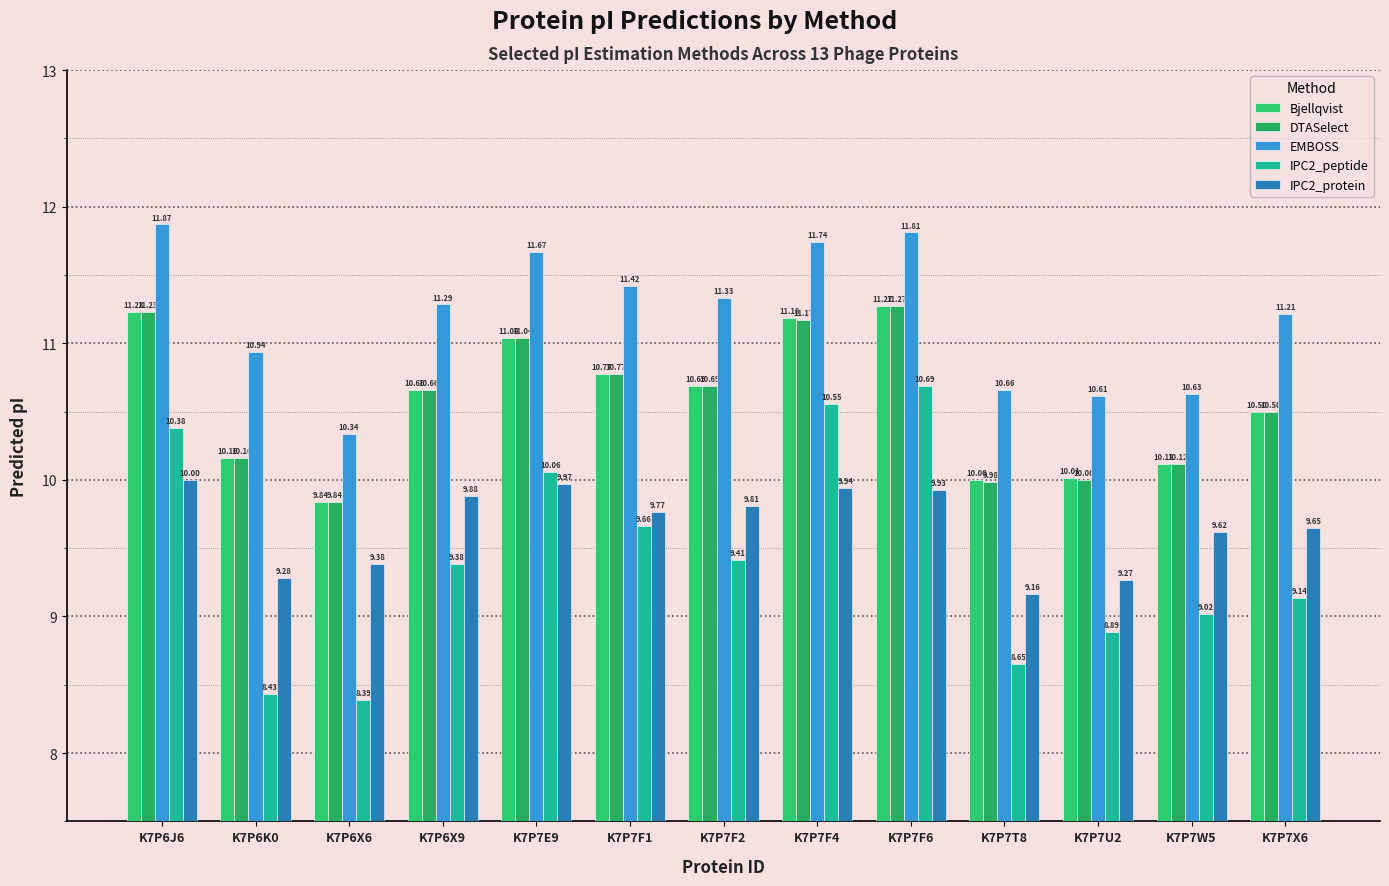

What is the value of the IPC2_protein bar at the 13th from the left?

9.6